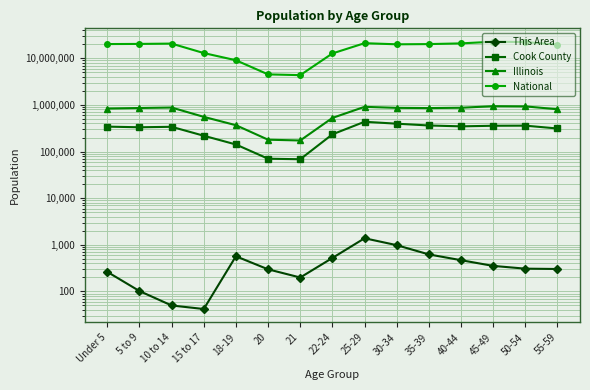

What is the average value of the This Area series?

431